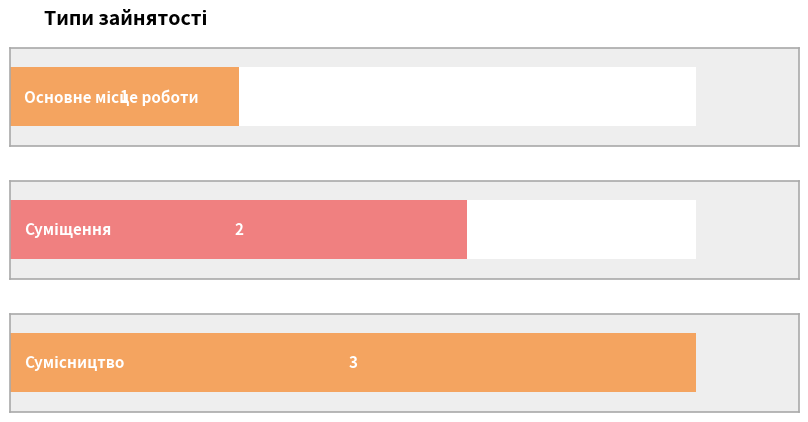

Count the values in the range 1 to 3.

3